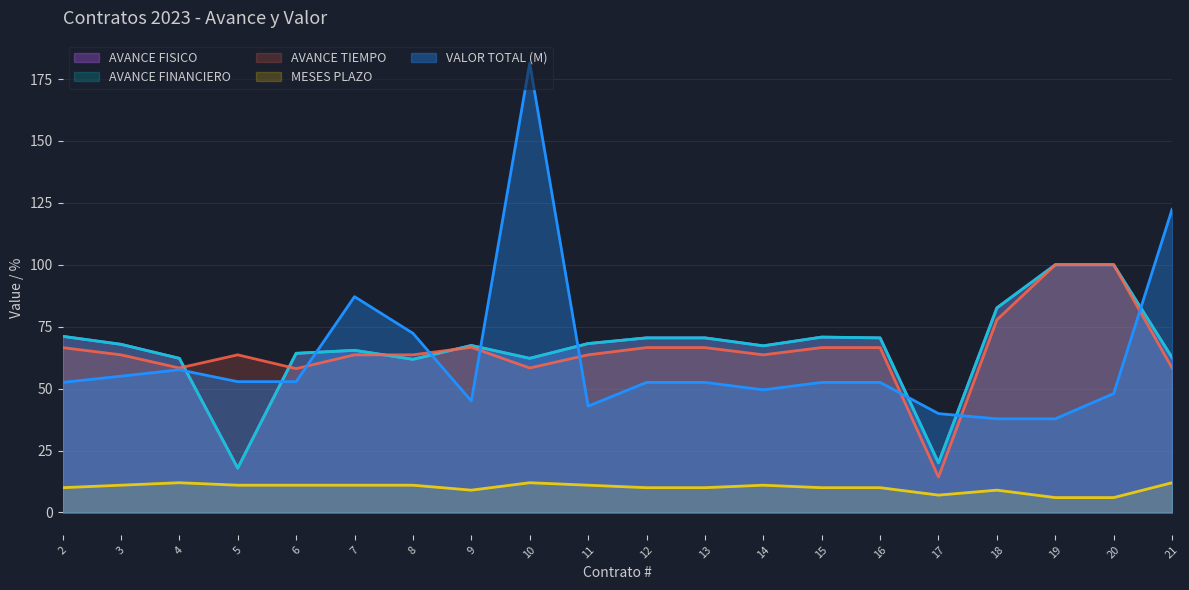

What is the total value across all series at 9?

255.5